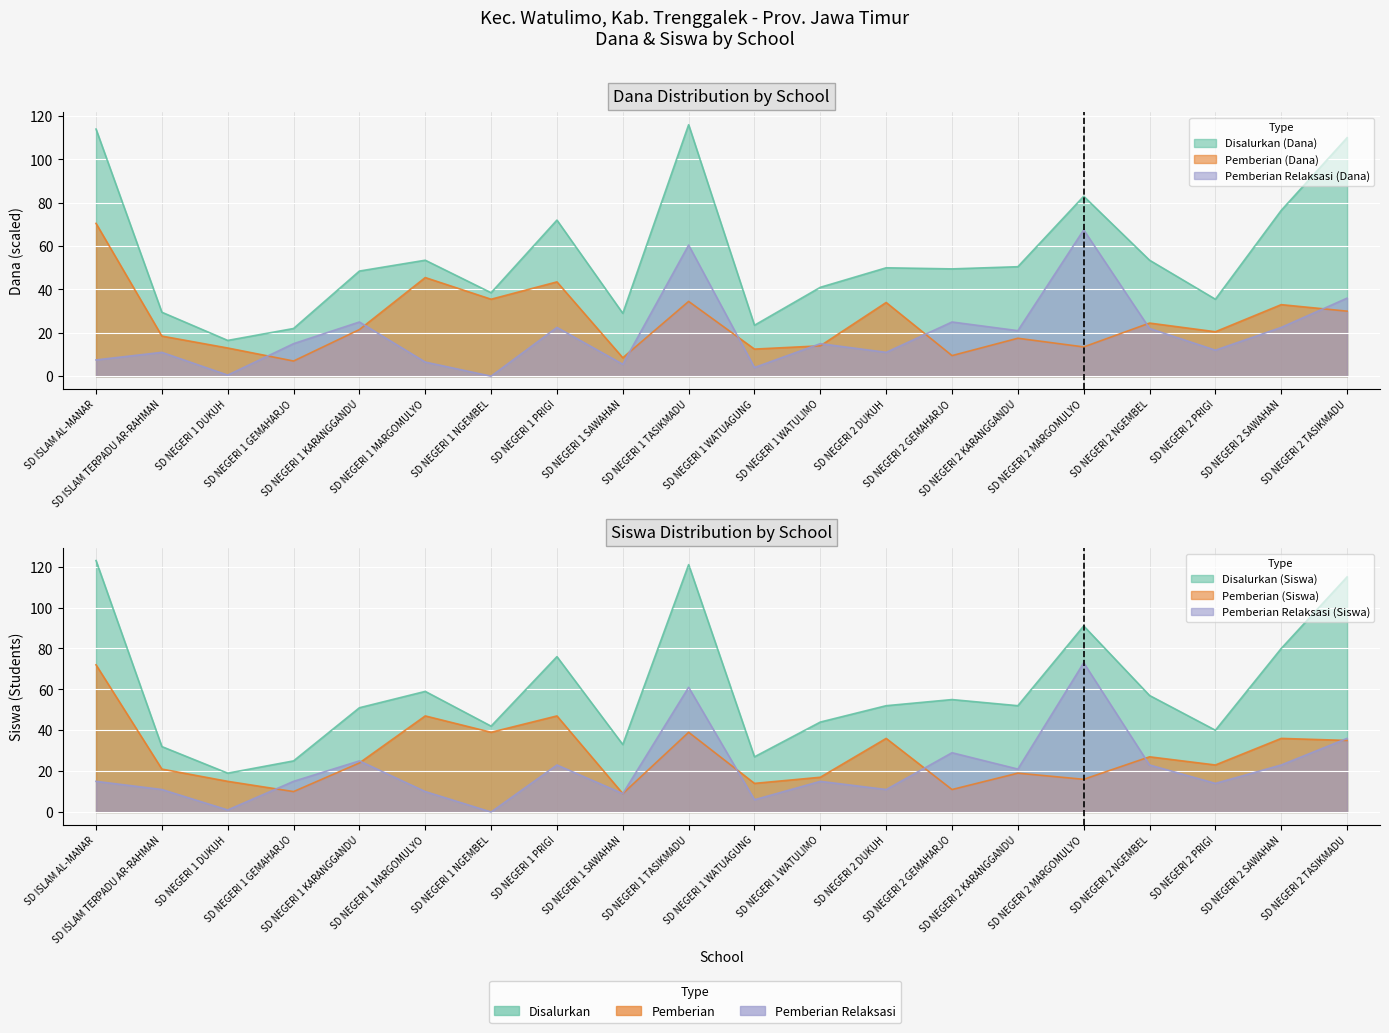

Rank the categories by Pemberian Relaksasi (Siswa) value from lowest to highest.

SD NEGERI 1 NGEMBEL, SD NEGERI 1 DUKUH, SD NEGERI 1 WATUAGUNG, SD NEGERI 1 SAWAHAN, SD NEGERI 1 MARGOMULYO, SD ISLAM TERPADU AR-RAHMAN, SD NEGERI 2 DUKUH, SD NEGERI 2 PRIGI, SD ISLAM AL-MANAR, SD NEGERI 1 GEMAHARJO, SD NEGERI 1 WATULIMO, SD NEGERI 2 KARANGGANDU, SD NEGERI 1 PRIGI, SD NEGERI 2 NGEMBEL, SD NEGERI 2 SAWAHAN, SD NEGERI 1 KARANGGANDU, SD NEGERI 2 GEMAHARJO, SD NEGERI 2 TASIKMADU, SD NEGERI 1 TASIKMADU, SD NEGERI 2 MARGOMULYO